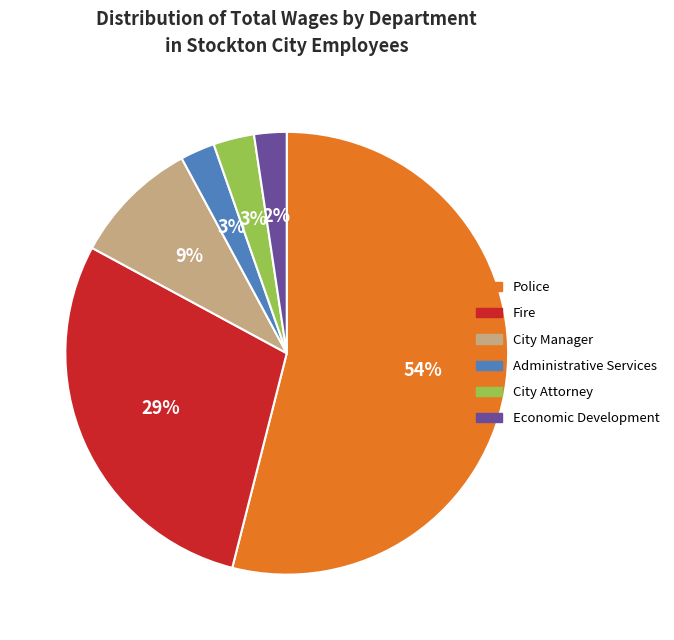

Is City Manager the majority of the pie?

No